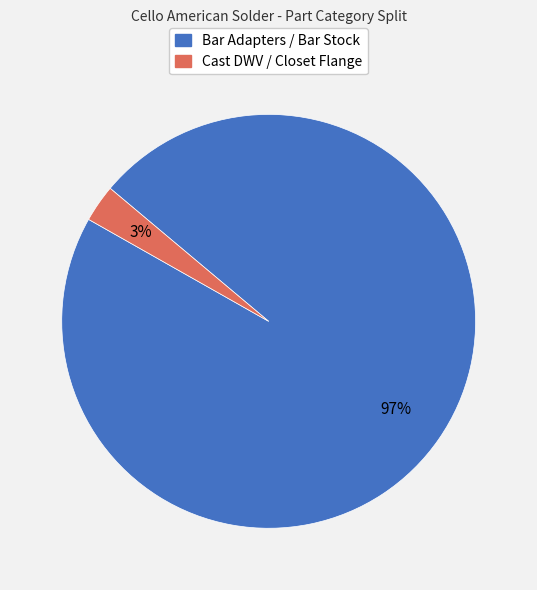

To the nearest percent, what is the combined percentage of Cast DWV / Closet Flange and Bar Adapters / Bar Stock?

100%